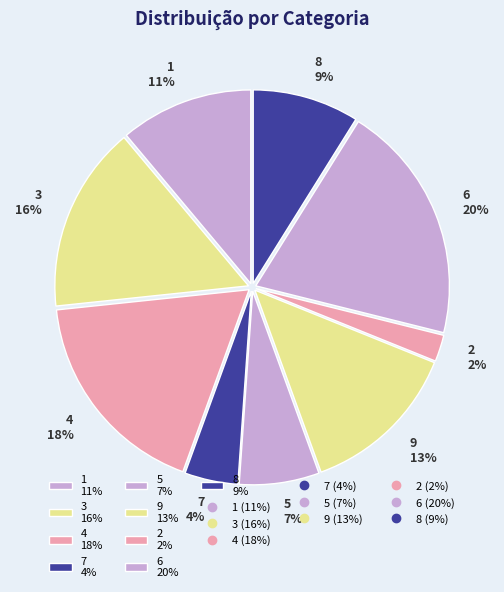

Is there any slice that represents more than half of the pie?

No